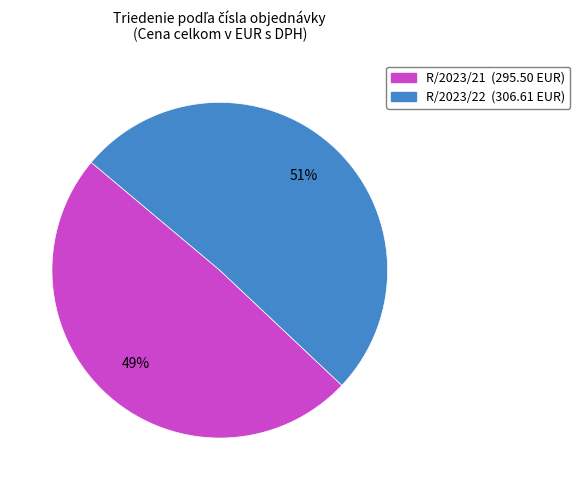

Between R/2023/22 and R/2023/21, which is larger?

R/2023/22